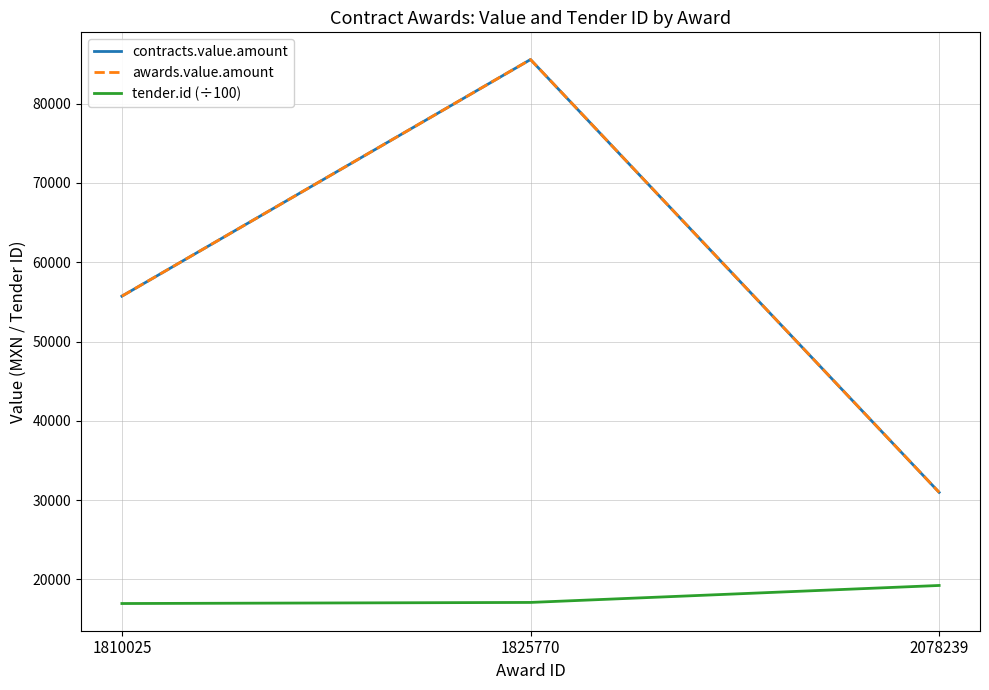

Does the chart display data point markers on the line(s)?

No